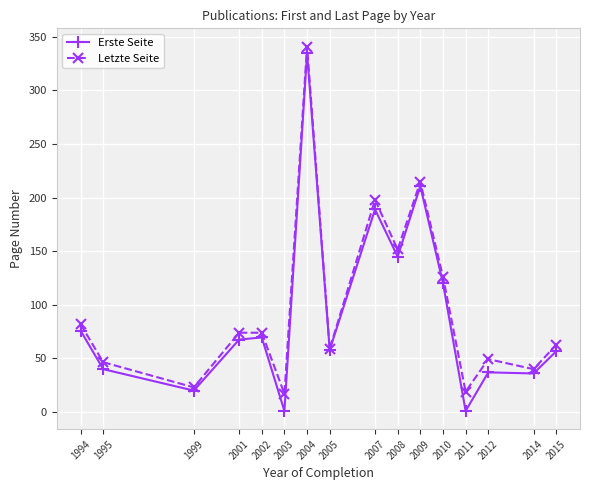

What is the value of the Erste Seite point at the 13th from the left?

1.0